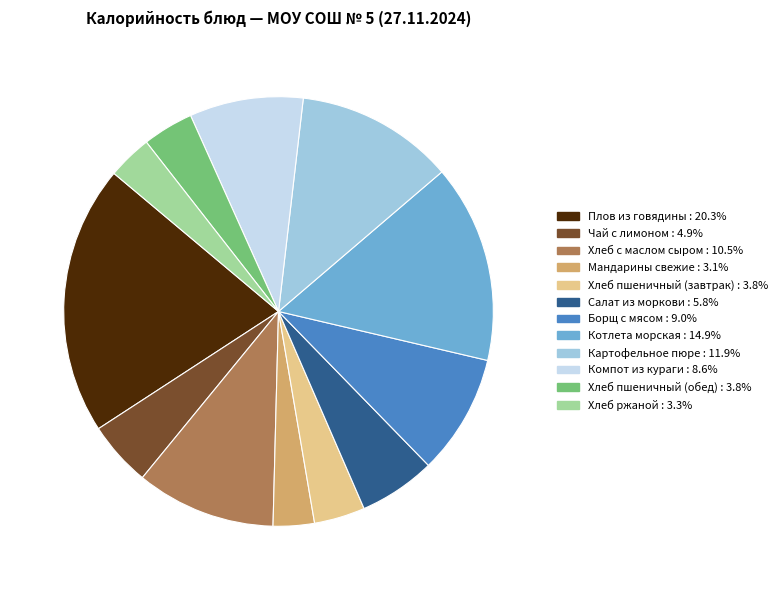

What is the largest slice in the pie chart?

Плов из говядины